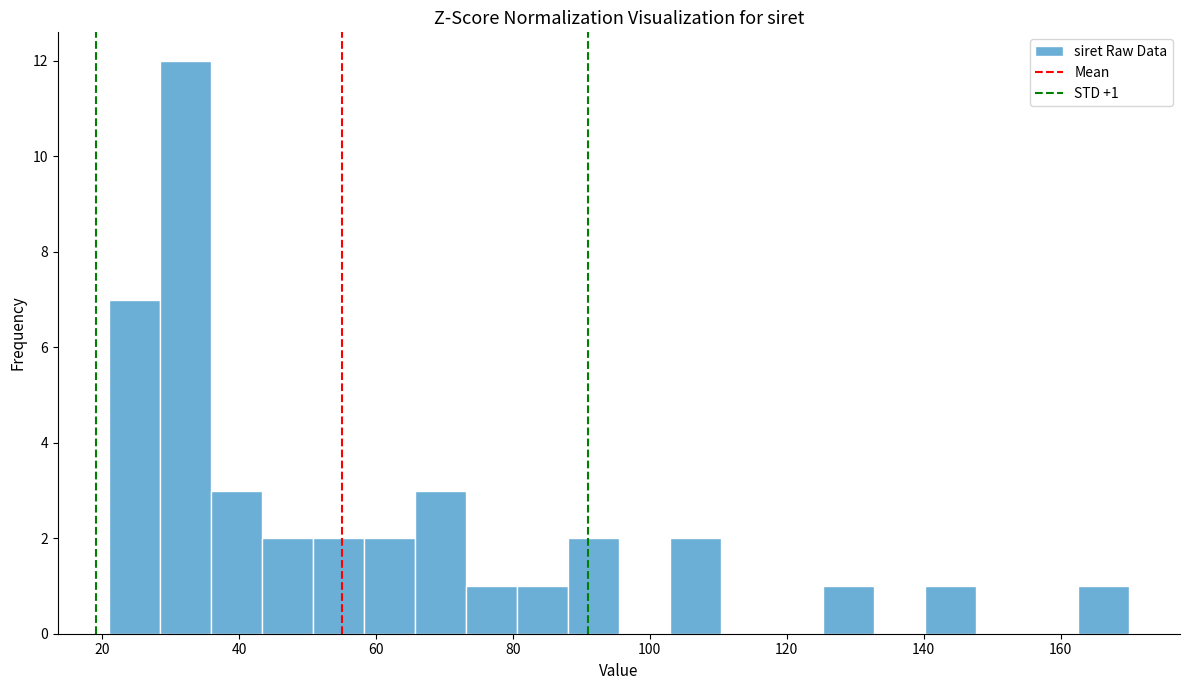

Around what value on the x-axis is the tallest bar? Give the approximate position of its centre, as read against the axis.

32